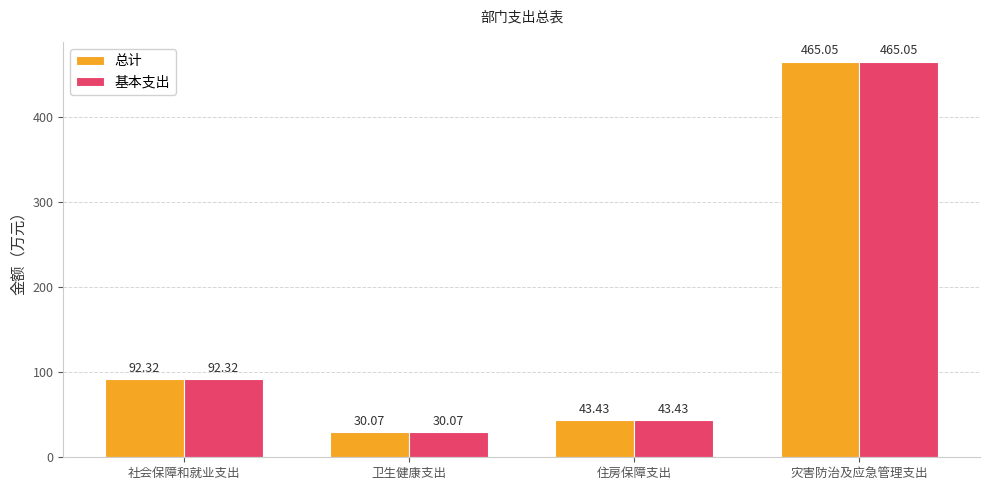

How many data points in 总计 are above 92?

2